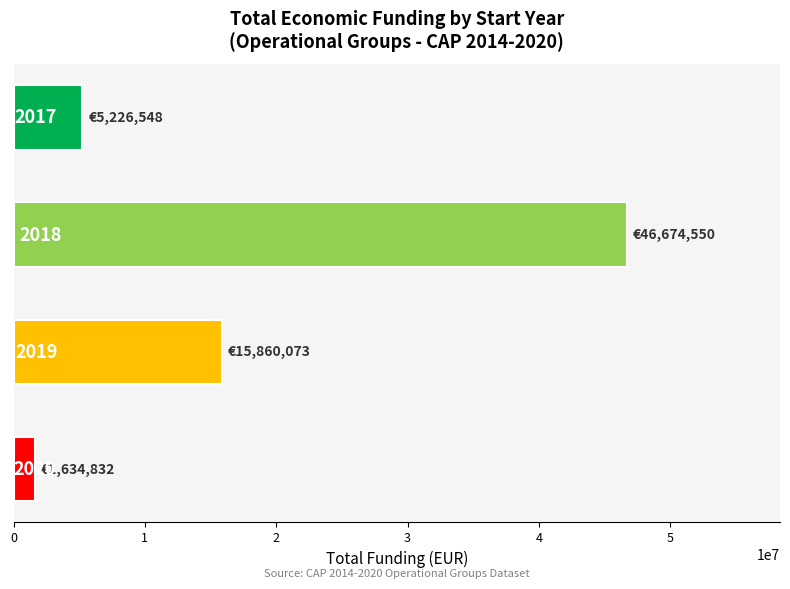

Rank the categories by value from lowest to highest.

3, 0, 2, 1